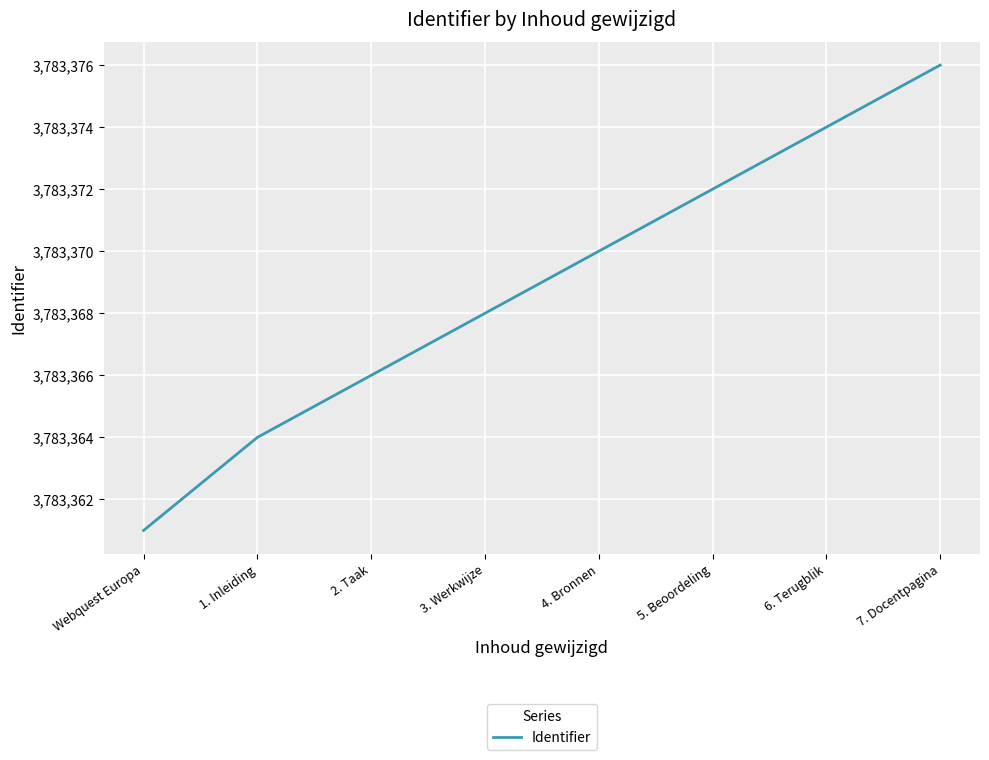

Which category has the highest value across all series?

7. Docentpagina